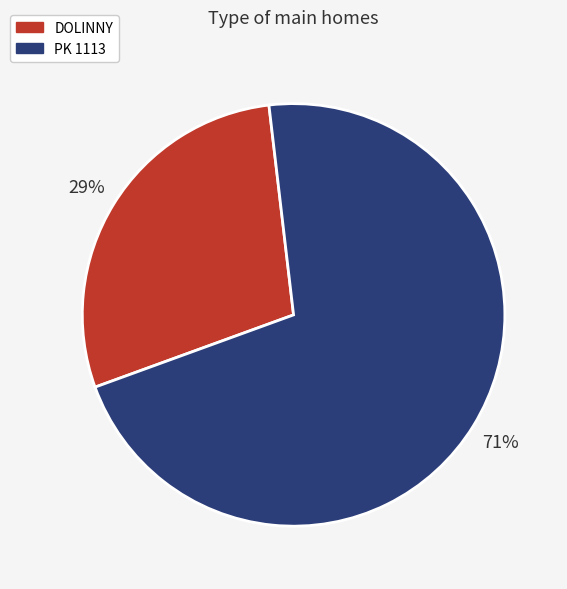

Which slice is the smallest?

DOLINNY